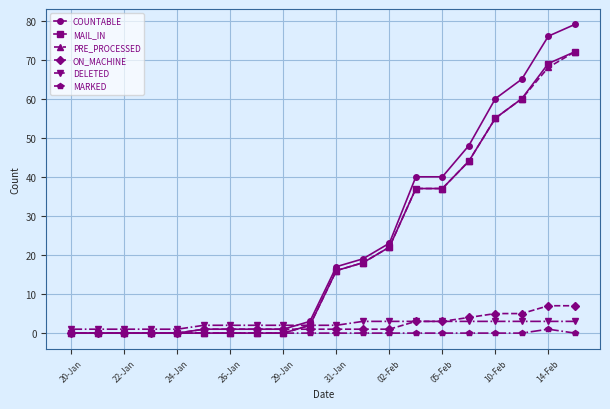

At how many categories does at least one series exceed 45?

5